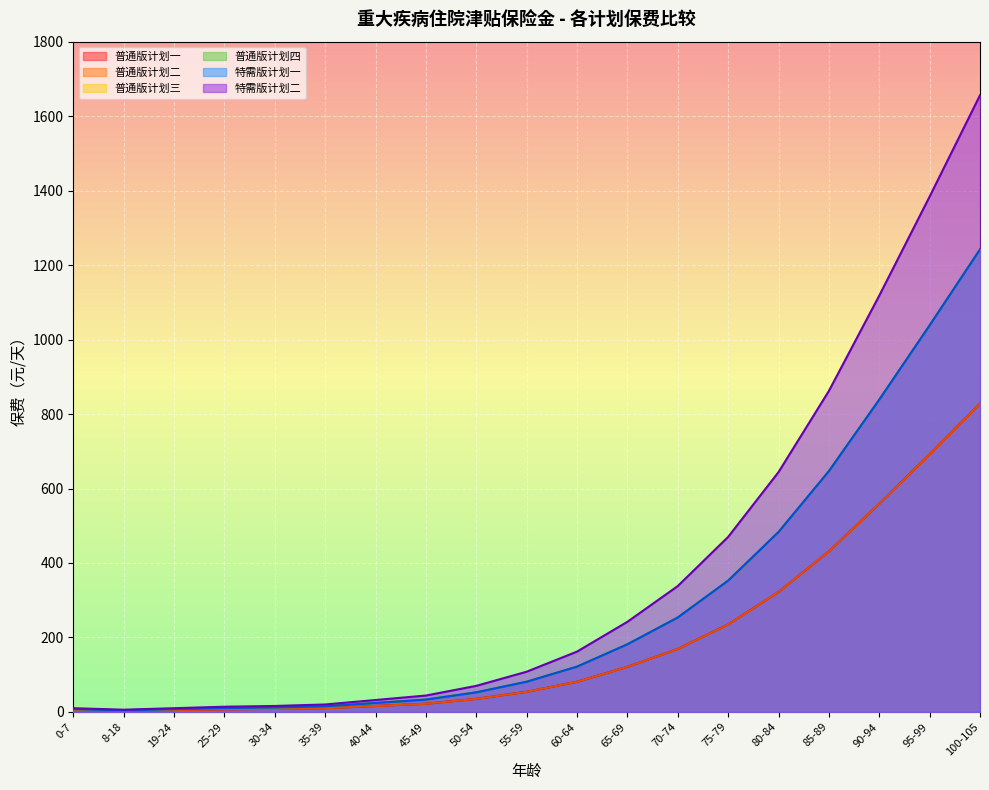

At which label does 普通版计划三 first exceed 81?

60-64